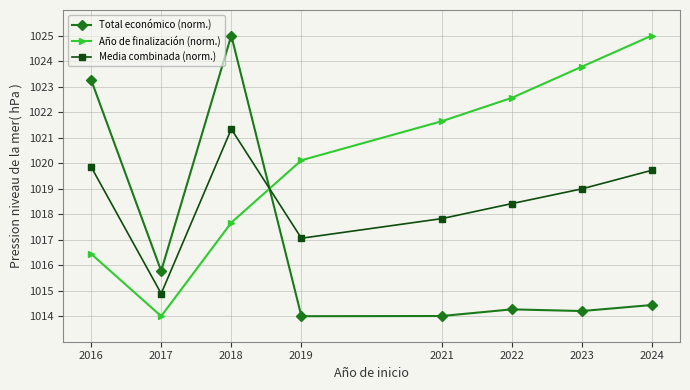

What is the spread (max minus min) of values at 2024?

10.6